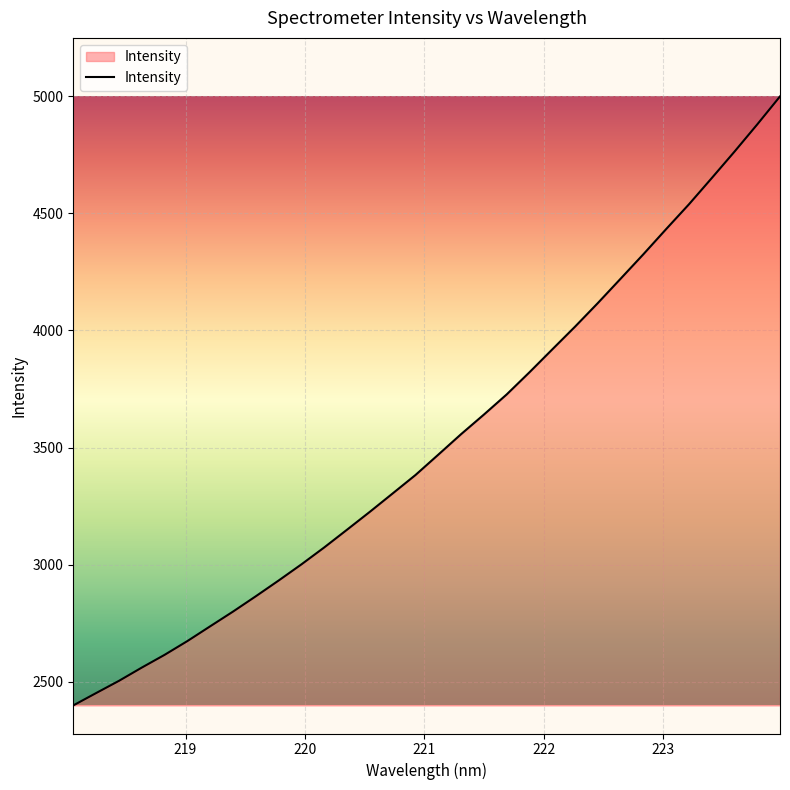

What is the greatest value displayed?

4999.3